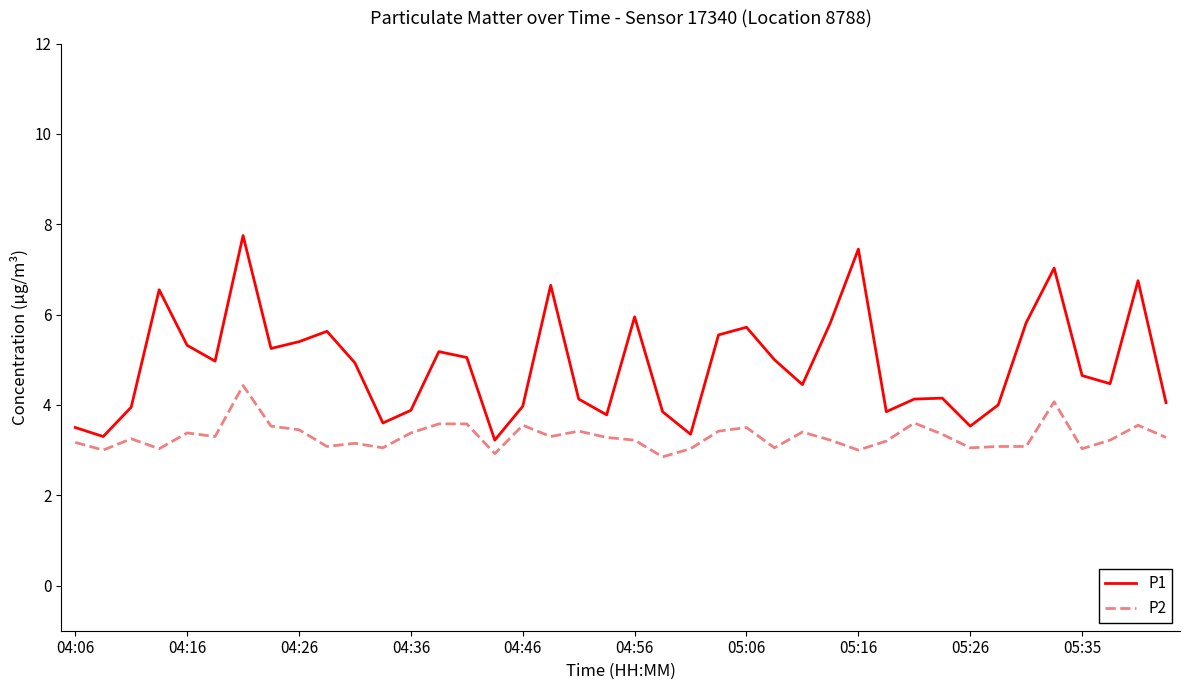

True or false: P1 and P2 intersect in this chart.

False